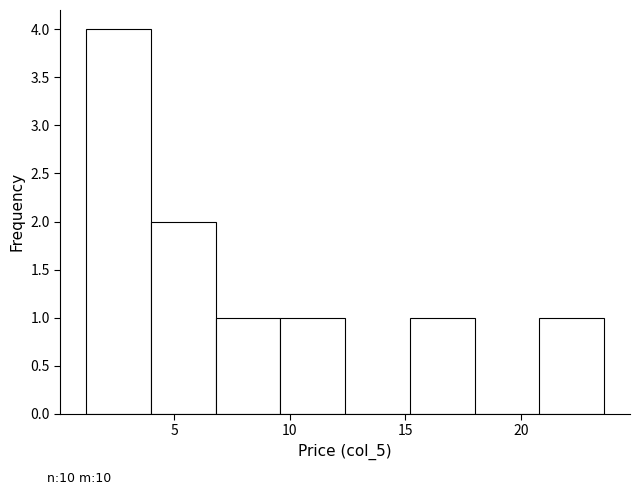

Reading left to right, list every bar in this chart as the range it spans on the x-axis followed by its height. Neither the bar edges nor the heights are printed on the chart, so give them approximately, as read against the axes.

1.2 to 4.0: 4
4.0 to 6.8: 2
6.8 to 9.6: 1
9.6 to 12.4: 1
12.4 to 15.2: 0
15.2 to 18.0: 1
18.0 to 20.8: 0
20.8 to 23.6: 1